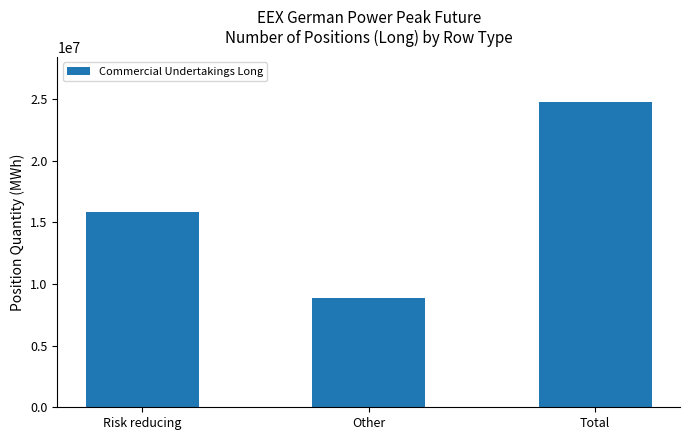

What position from the right is Total?

1